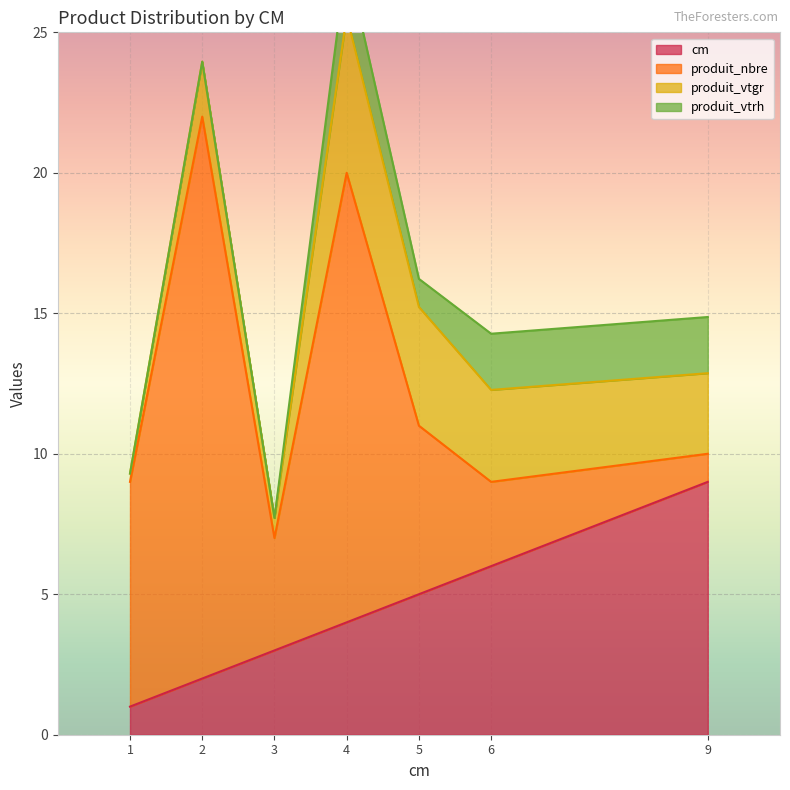

Which series has the largest range (max minus min)?

produit_nbre